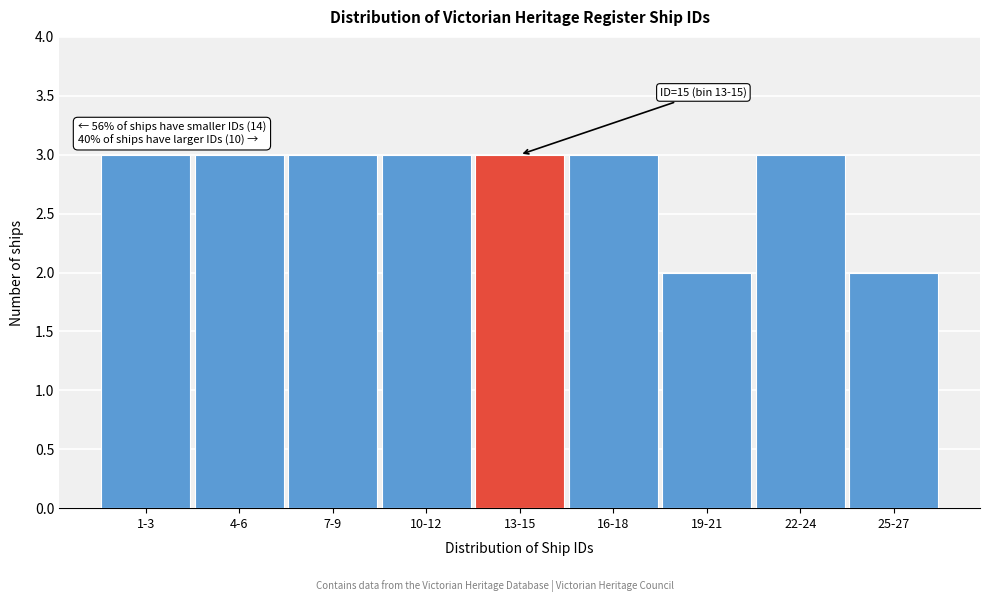

Reading right to left, extract all data points from this chart.

2	3	2	3	3	3	3	3	3